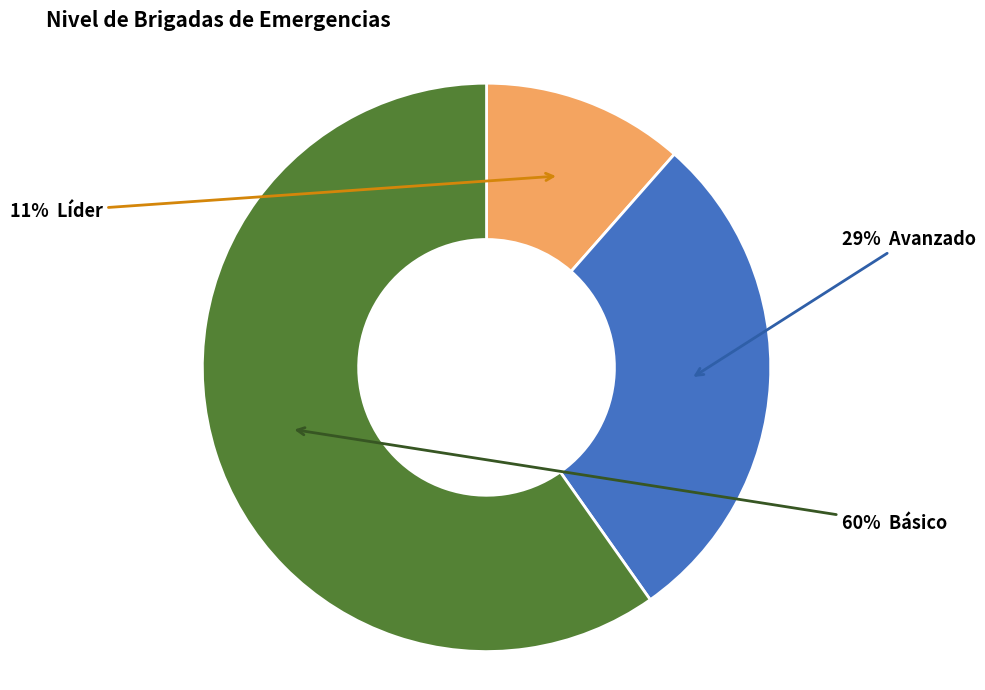

To the nearest percent, what is the average slice percentage?

33%